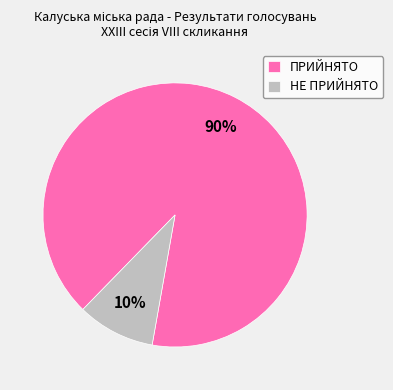

To the nearest percent, what is the average slice percentage?

50%